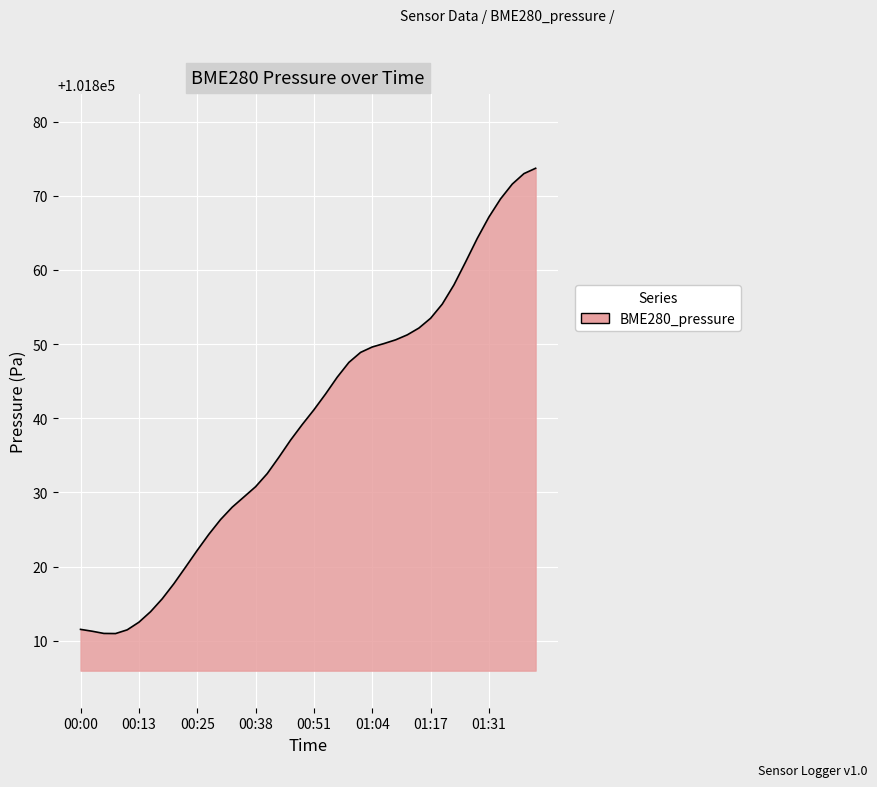

What is the maximum value shown in the chart?

101873.7